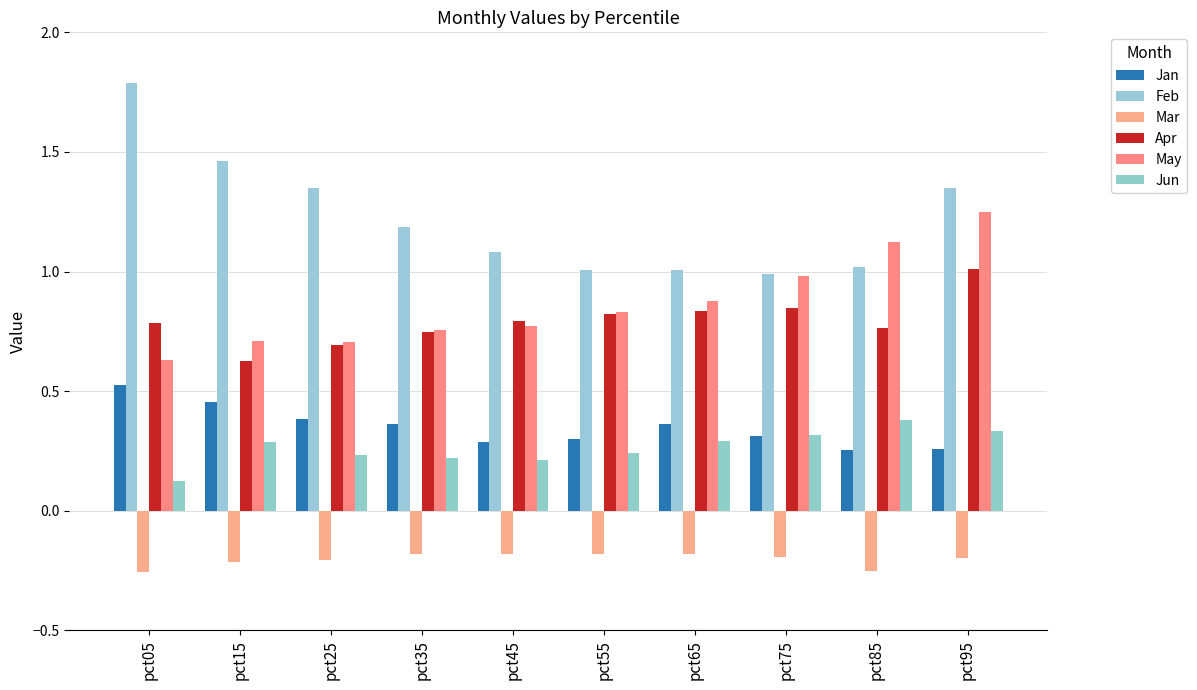

What are all the series names shown in the legend?

Jan, Feb, Mar, Apr, May, Jun